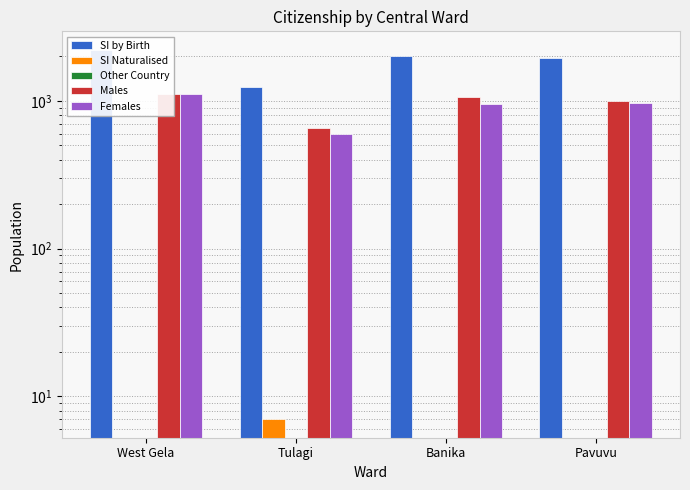

At which label does Females first exceed 962?

West Gela